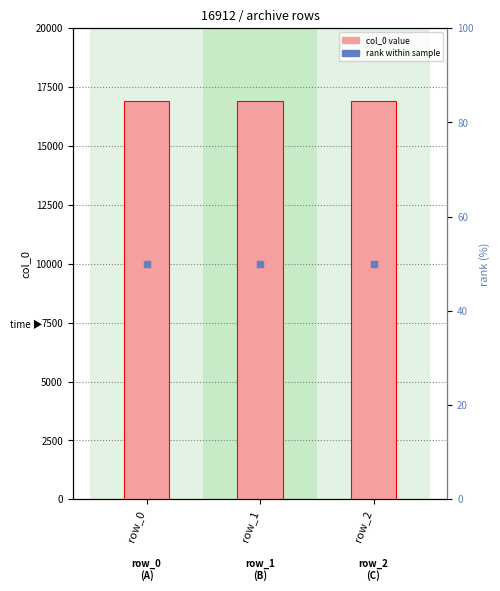

Which series reaches the maximum Y coordinate?

col_0 value